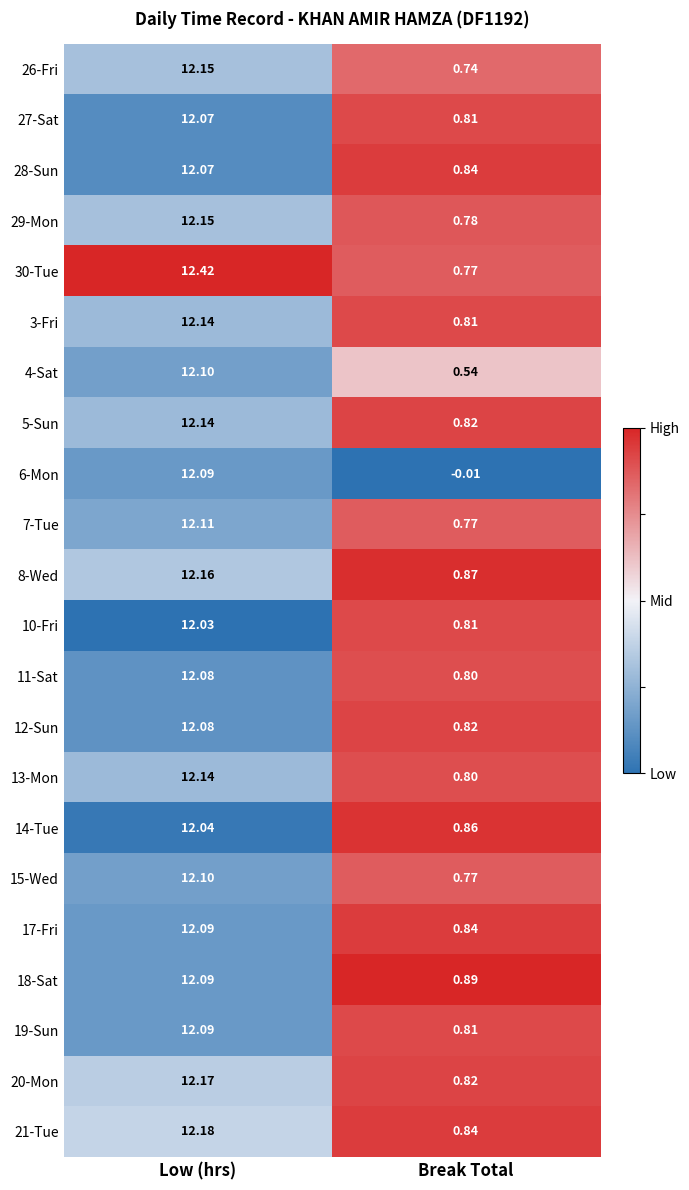

Where is 7-Tue nearest to the value 6?

Break Total